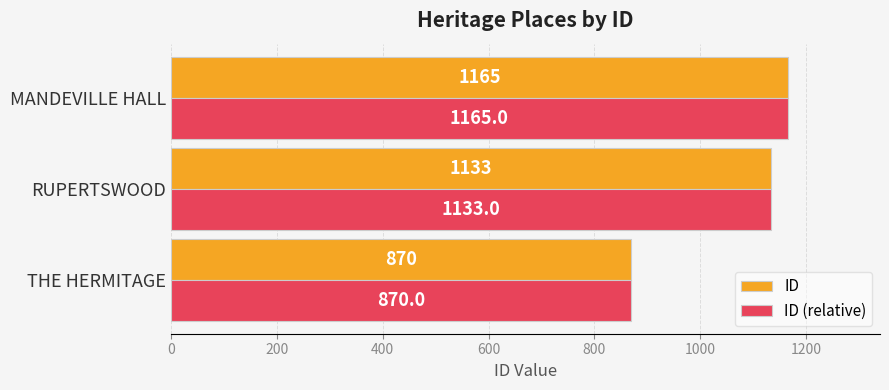

What is the minimum value shown in the chart?

870